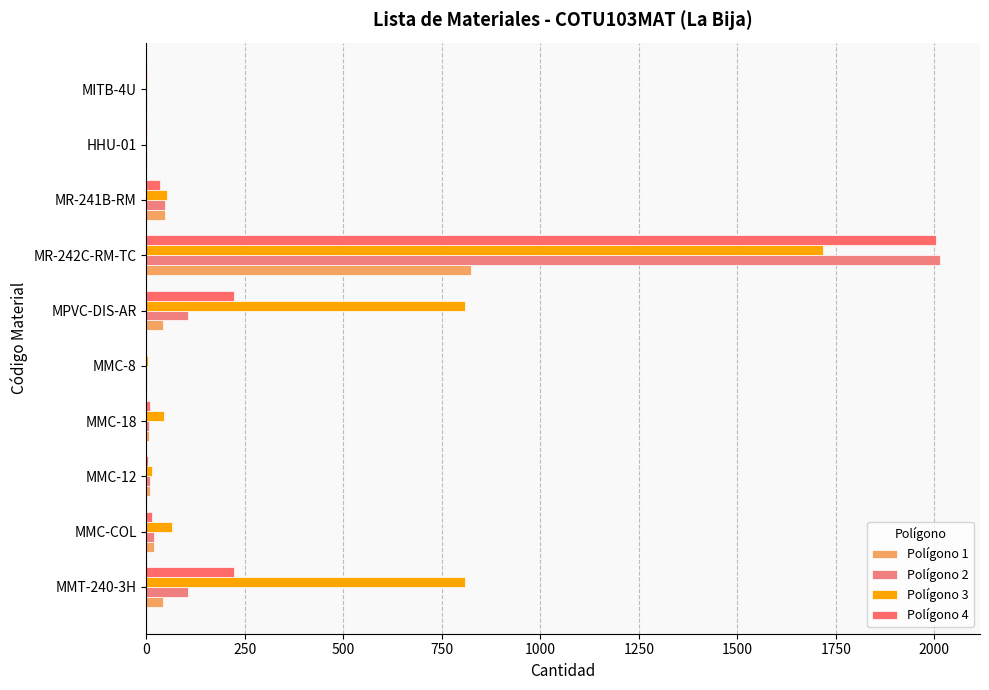

How many distinct data groups are displayed?

4